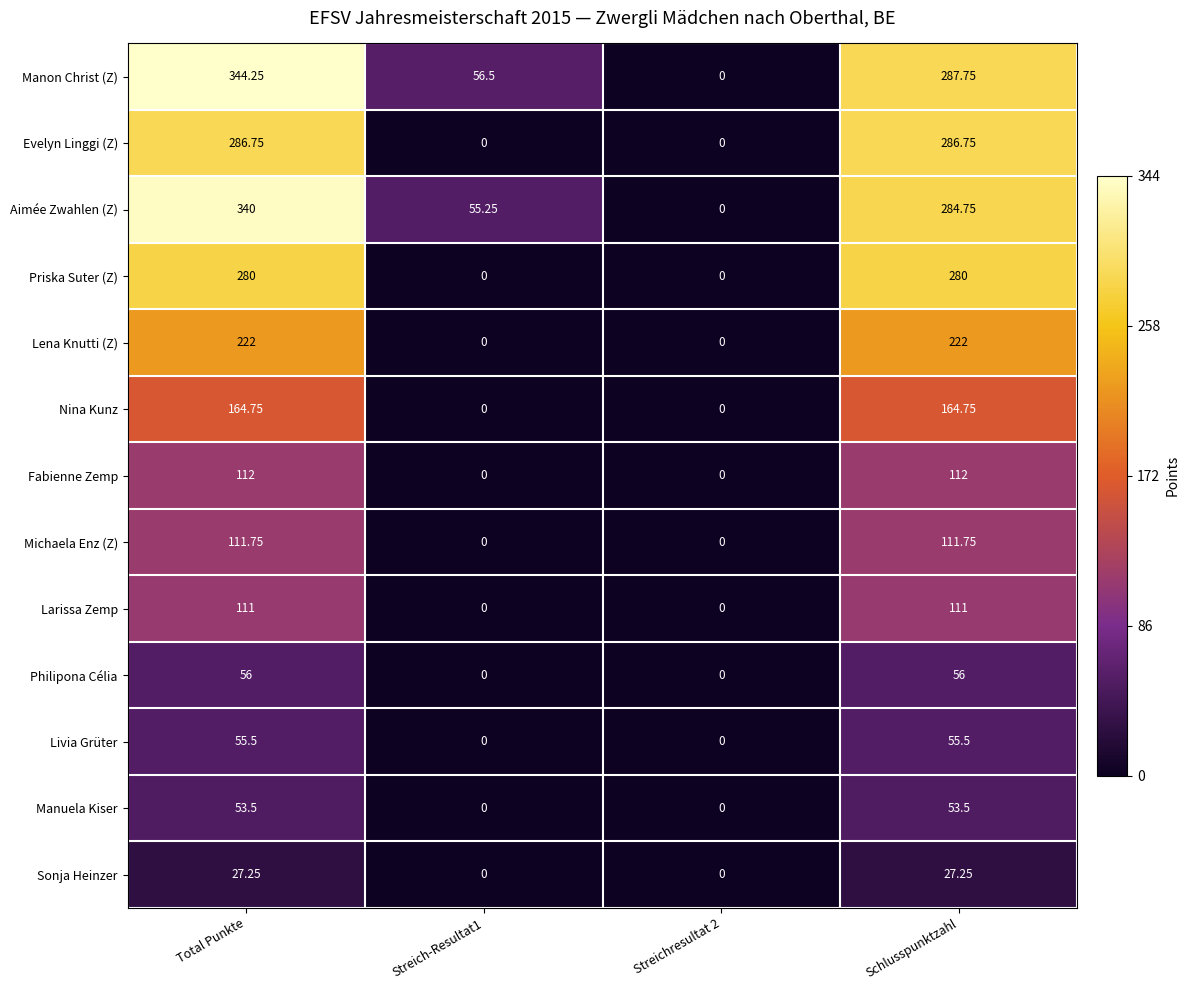

At which category does the chart reach its peak across all series?

Total Punkte